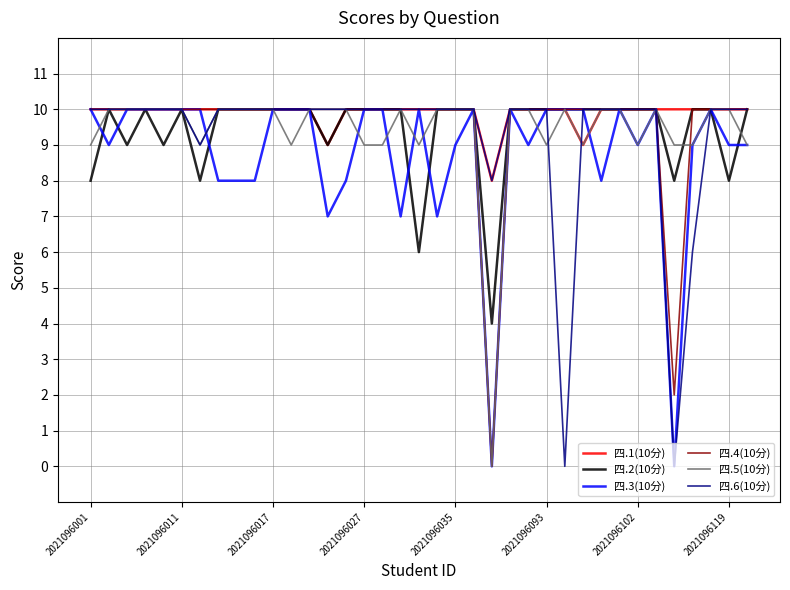

Reading right to left, transcribe all the data shown in this chart.

四.1(10分): 10	10	10	10	10	10	10	10	10	9	10	10	10	10	8	10	10	10	10	10	10	10	10	9	10	10	10	10	10	10	10	10	10	10	10	10	10
四.2(10分): 10	8	10	10	8	10	10	10	10	10	10	10	10	10	4	10	10	10	6	10	10	10	10	9	10	10	10	10	10	10	8	10	9	10	9	10	8
四.3(10分): 9	9	10	9	0	10	9	10	8	10	10	10	9	10	0	10	9	7	10	7	10	10	8	7	10	10	10	8	8	8	10	10	10	10	10	9	10
四.4(10分): 10	10	10	10	2	10	10	10	10	10	10	10	10	10	0	10	10	10	10	10	10	10	10	10	10	10	10	10	10	10	10	10	10	10	10	10	10
四.5(10分): 9	10	10	9	9	10	9	10	10	9	10	9	10	10	0	10	10	10	9	10	9	9	10	10	10	9	10	10	10	10	9	10	10	10	10	10	9
四.6(10分): 10	10	10	6	0	10	10	10	10	10	0	10	10	10	8	10	10	10	10	10	10	10	10	10	10	10	10	10	10	10	9	10	10	10	10	10	10